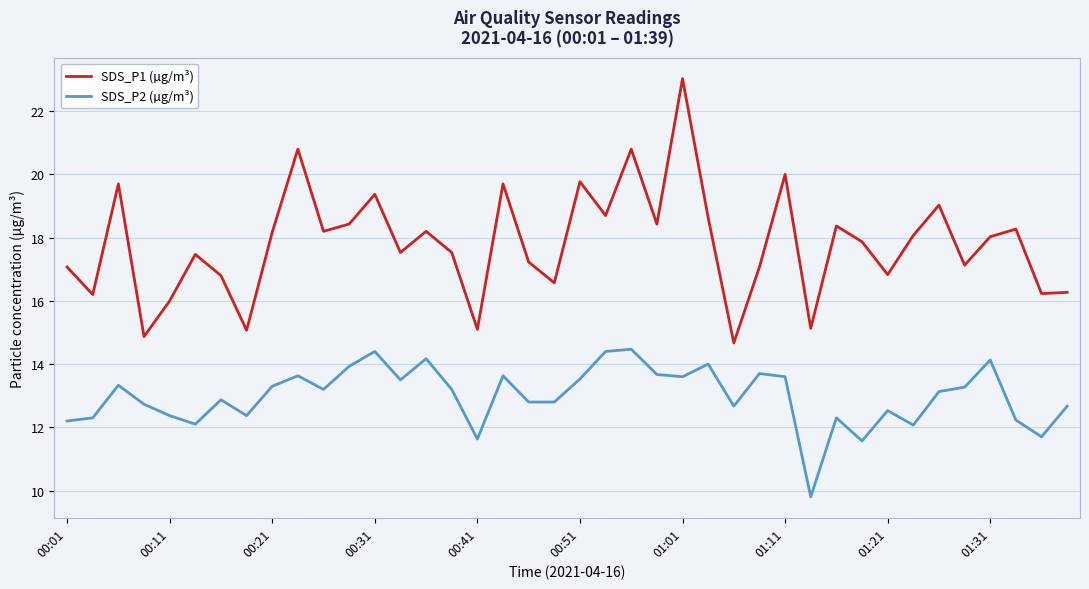

Which series has the largest total across all categories?

SDS_P1 (µg/m³)